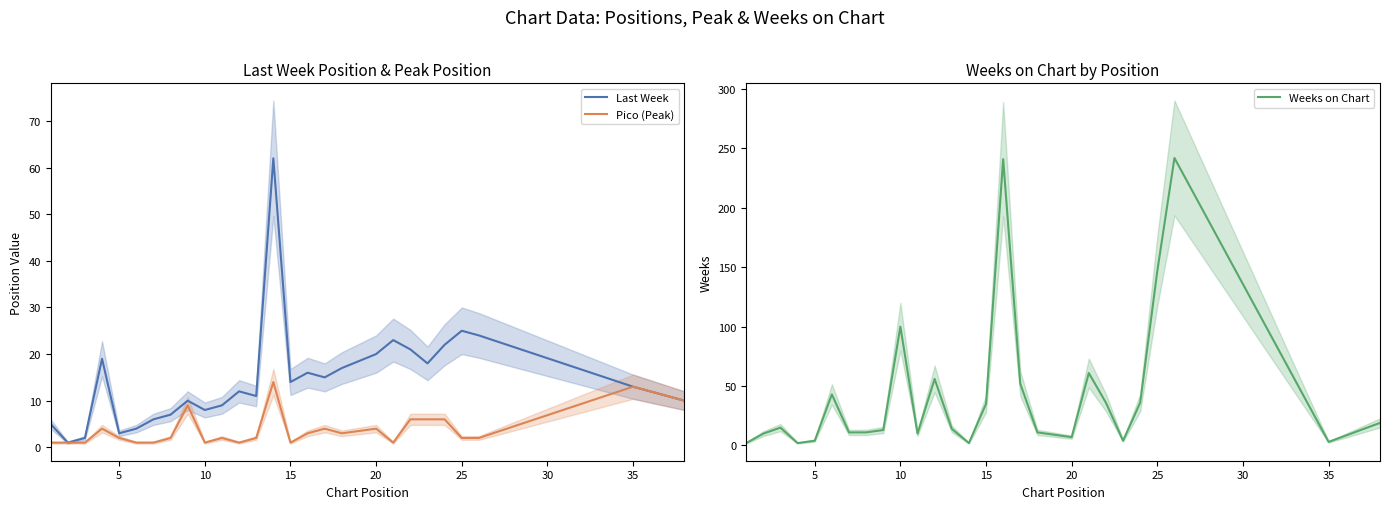

True or false: Weeks on Chart has more than 2 interior local peaks.

True